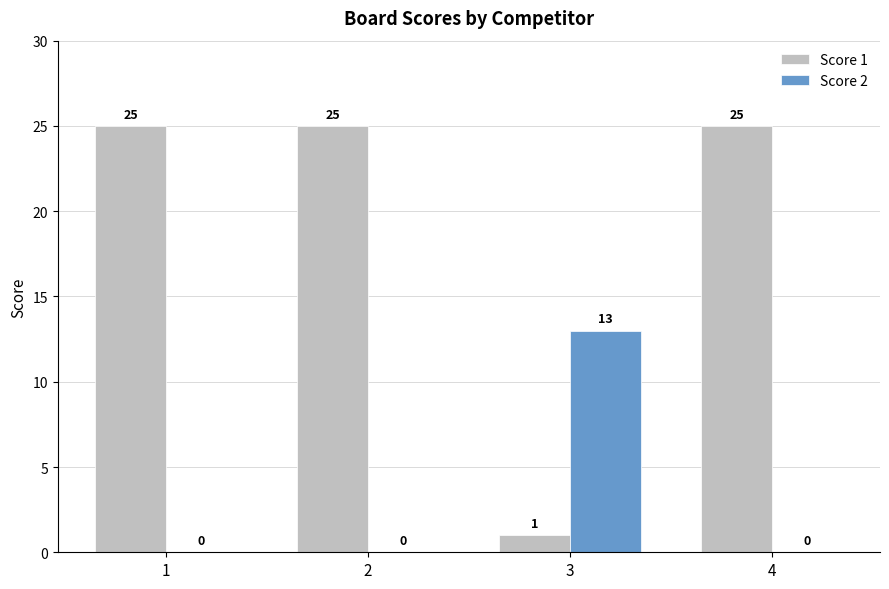

What is the greatest value displayed?

25